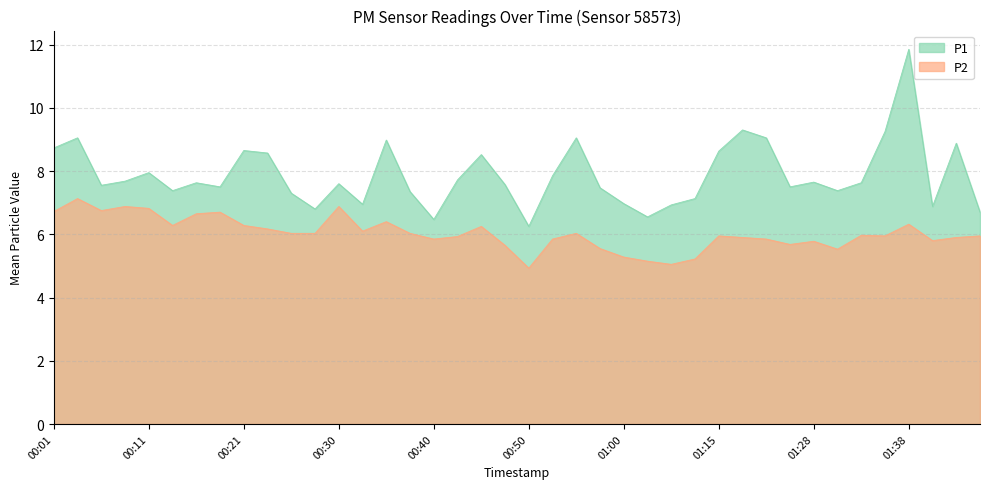

Reading left to right, extract all data points from this chart.

P1: 8.7	9.1	7.5	7.7	8.0	7.4	7.6	7.5	8.7	8.6	7.3	6.8	7.6	7.0	9.0	7.3	6.5	7.7	8.5	7.6	6.2	7.8	9.1	7.5	7.0	6.5	6.9	7.1	8.6	9.3	9.1	7.5	7.7	7.4	7.6	9.2	11.8	6.9	8.9	6.7
P2: 6.7	7.1	6.8	6.9	6.8	6.3	6.7	6.7	6.3	6.2	6.0	6.0	6.9	6.1	6.4	6.0	5.8	5.9	6.2	5.7	4.9	5.8	6.0	5.5	5.3	5.2	5.0	5.2	6.0	5.9	5.8	5.7	5.8	5.5	6.0	6.0	6.3	5.8	5.9	6.0